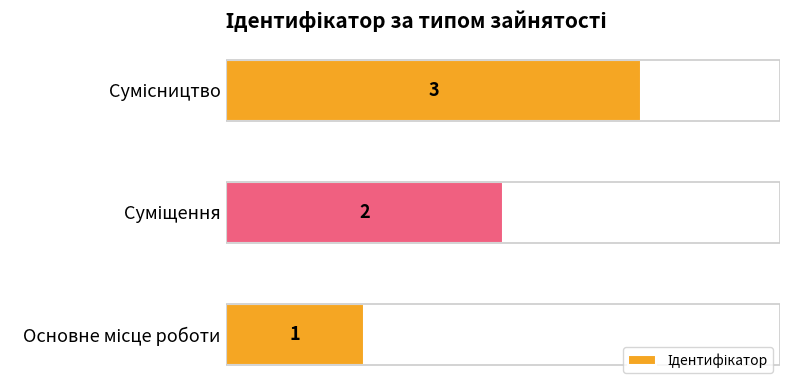

What is the greatest value displayed?

3